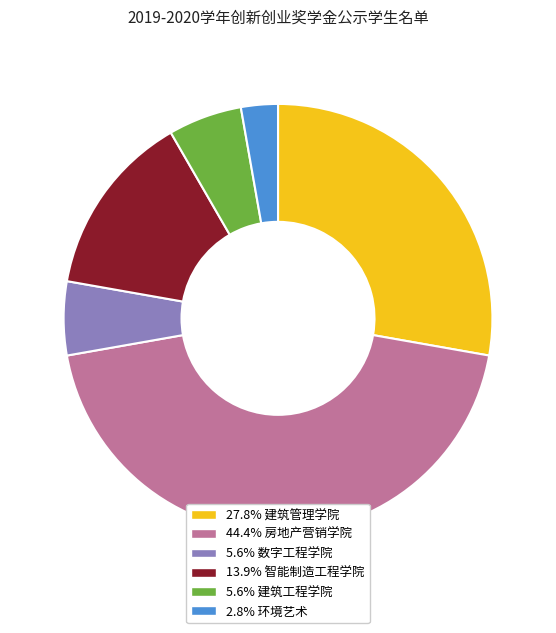

Does any single category account for the majority?

No